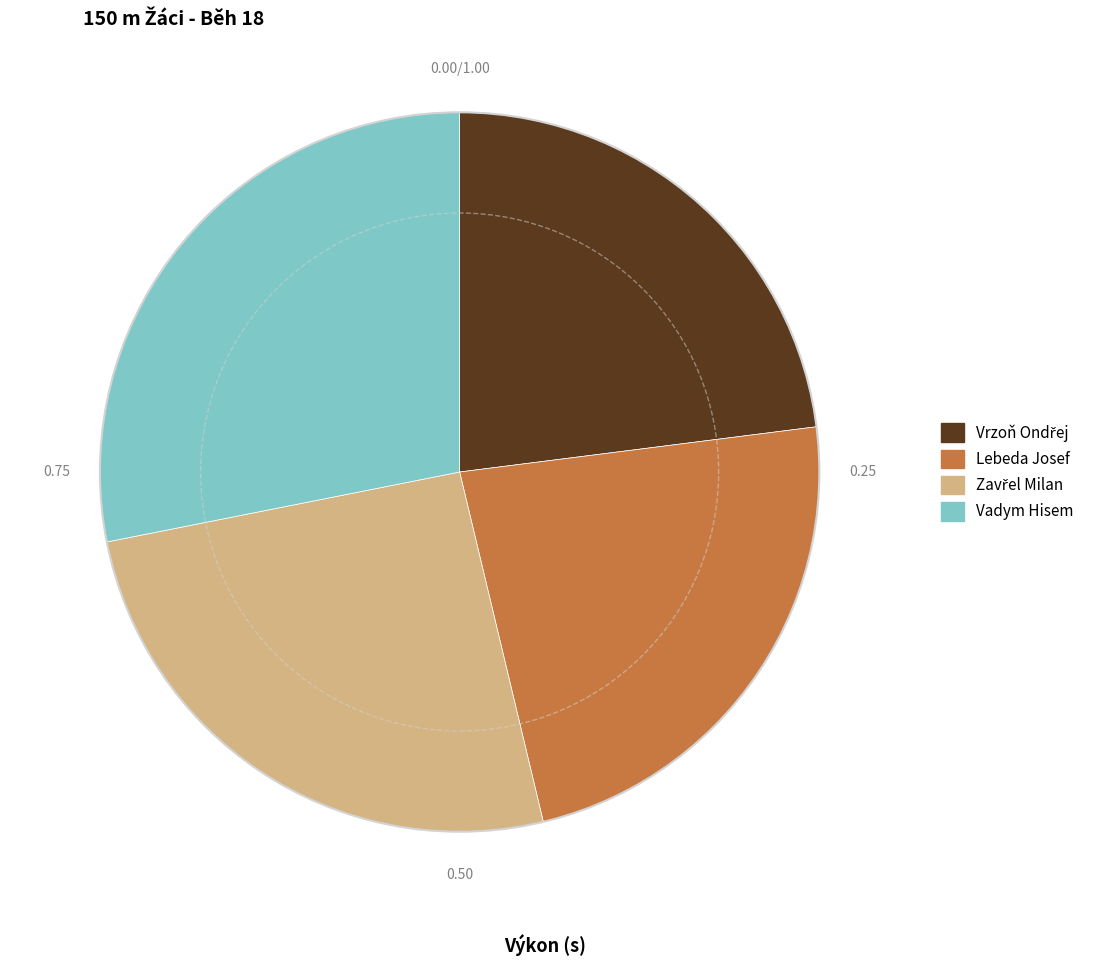

Does Vadym Hisem represent more than half of the total?

No